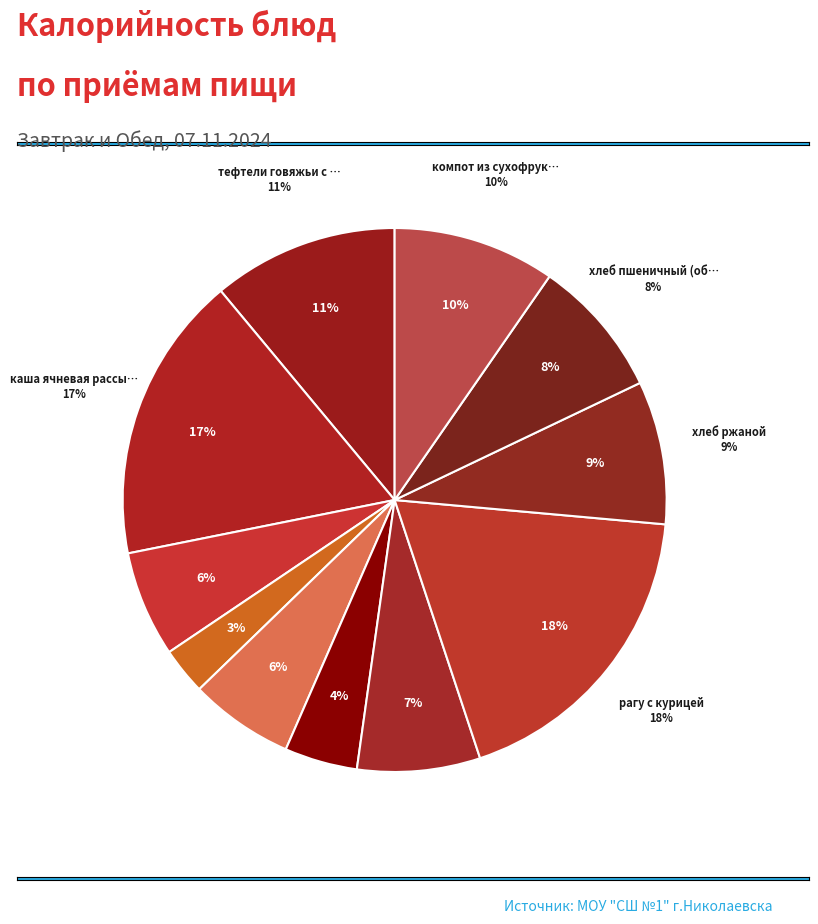

Combined, do компот из сухофруктов and суп картофельный с макаронными изделиями account for over 50%?

No